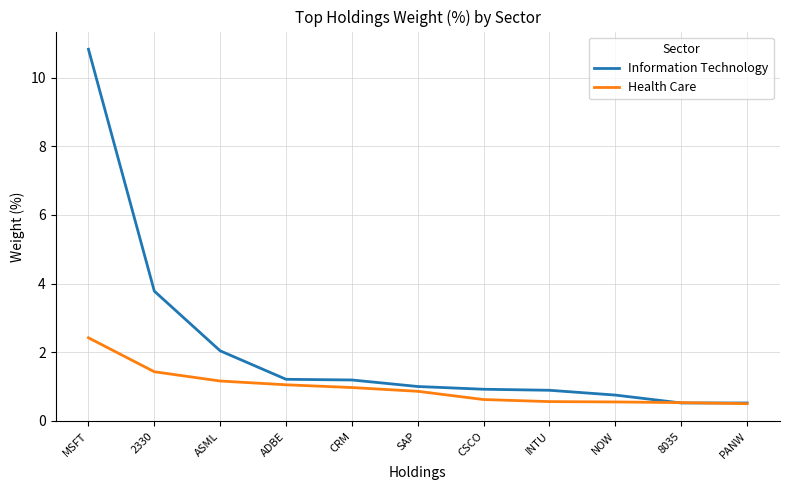

Between MSFT and CSCO, which series saw the biggest shift?

Information Technology